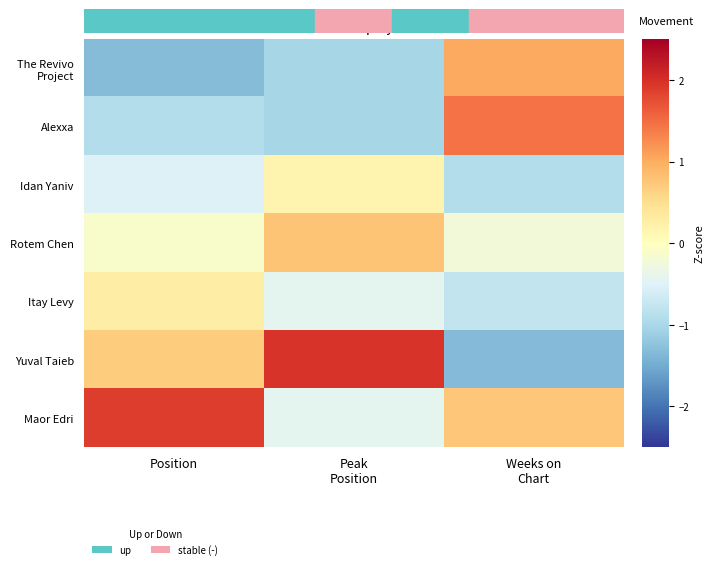

Rank the series at Peak Position from lowest to highest value.

The Revivo Project, Alexxa, Itay Levy, Maor Edri, Idan Yaniv, Rotem Chen, Yuval Taieb